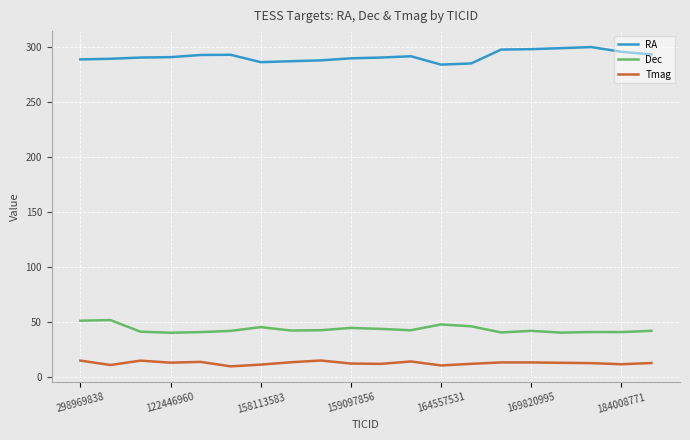

What is the smallest value displayed?

9.7